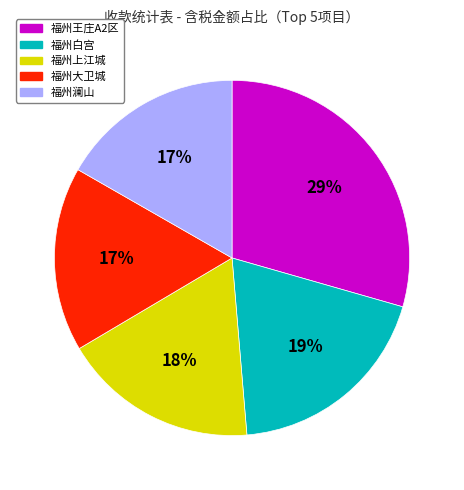

Does any single category account for the majority?

No